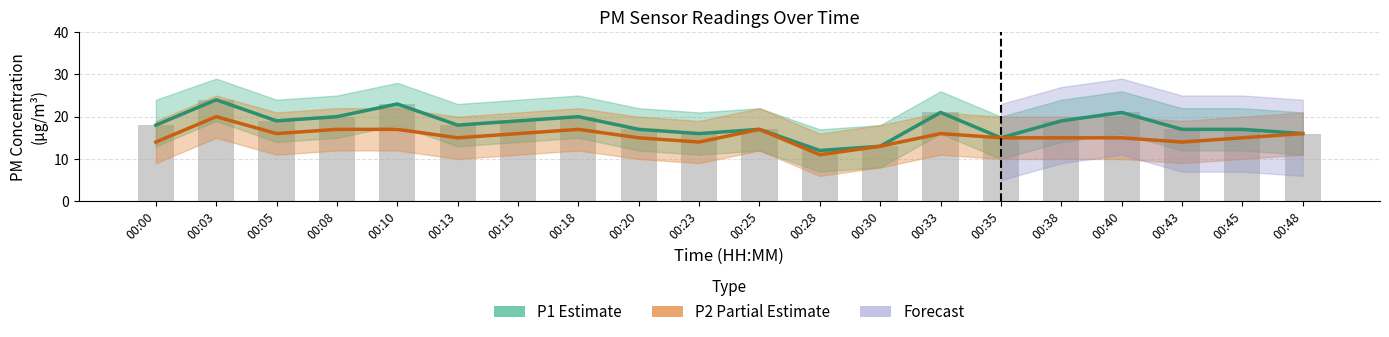

At how many categories does at least one series exceed 11?

20